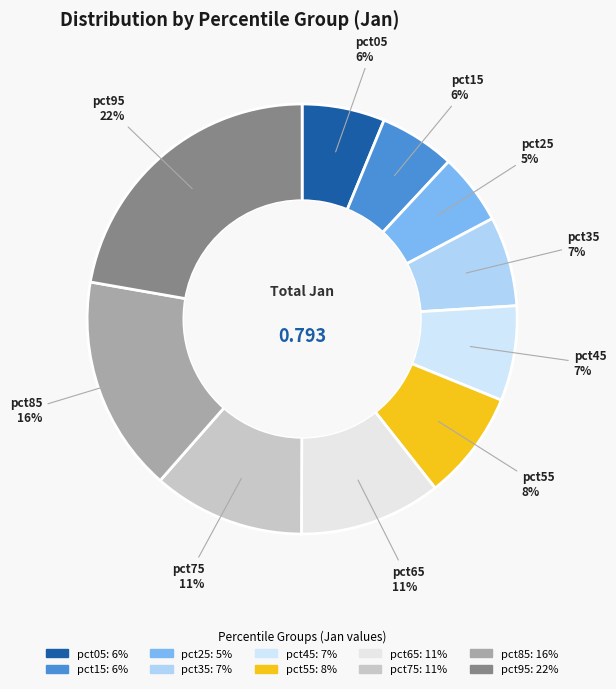

What is the largest slice in the pie chart?

pct95